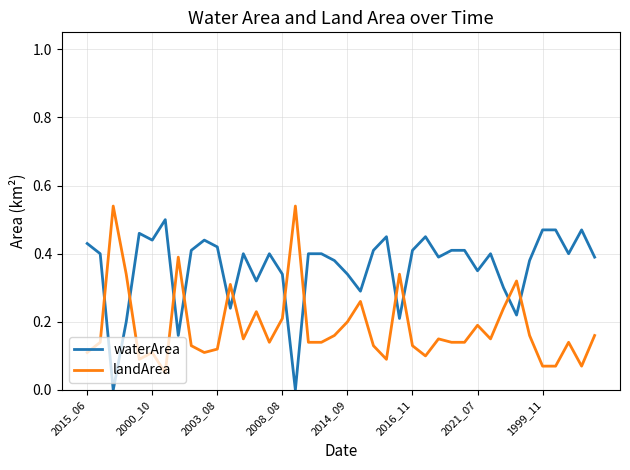

Which series has the largest total across all categories?

waterArea